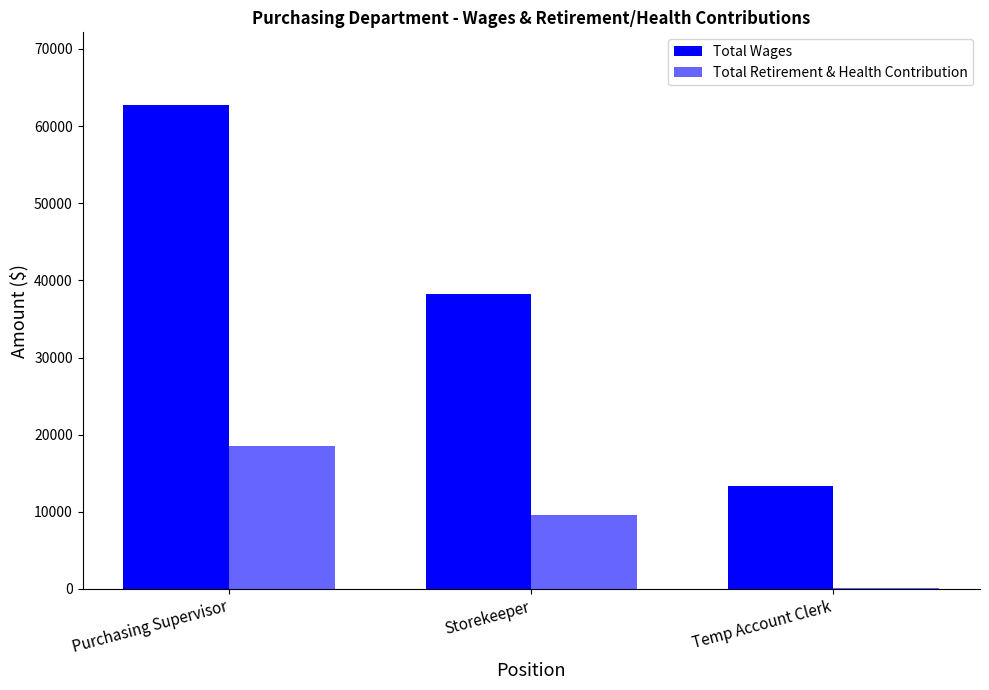

How many groups of bars are there?

3